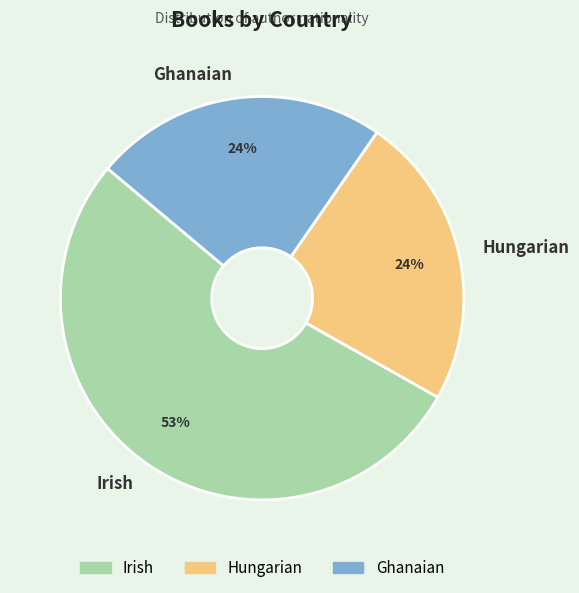

To the nearest percent, what is the difference between the Hungarian and Irish slice percentages?

29%